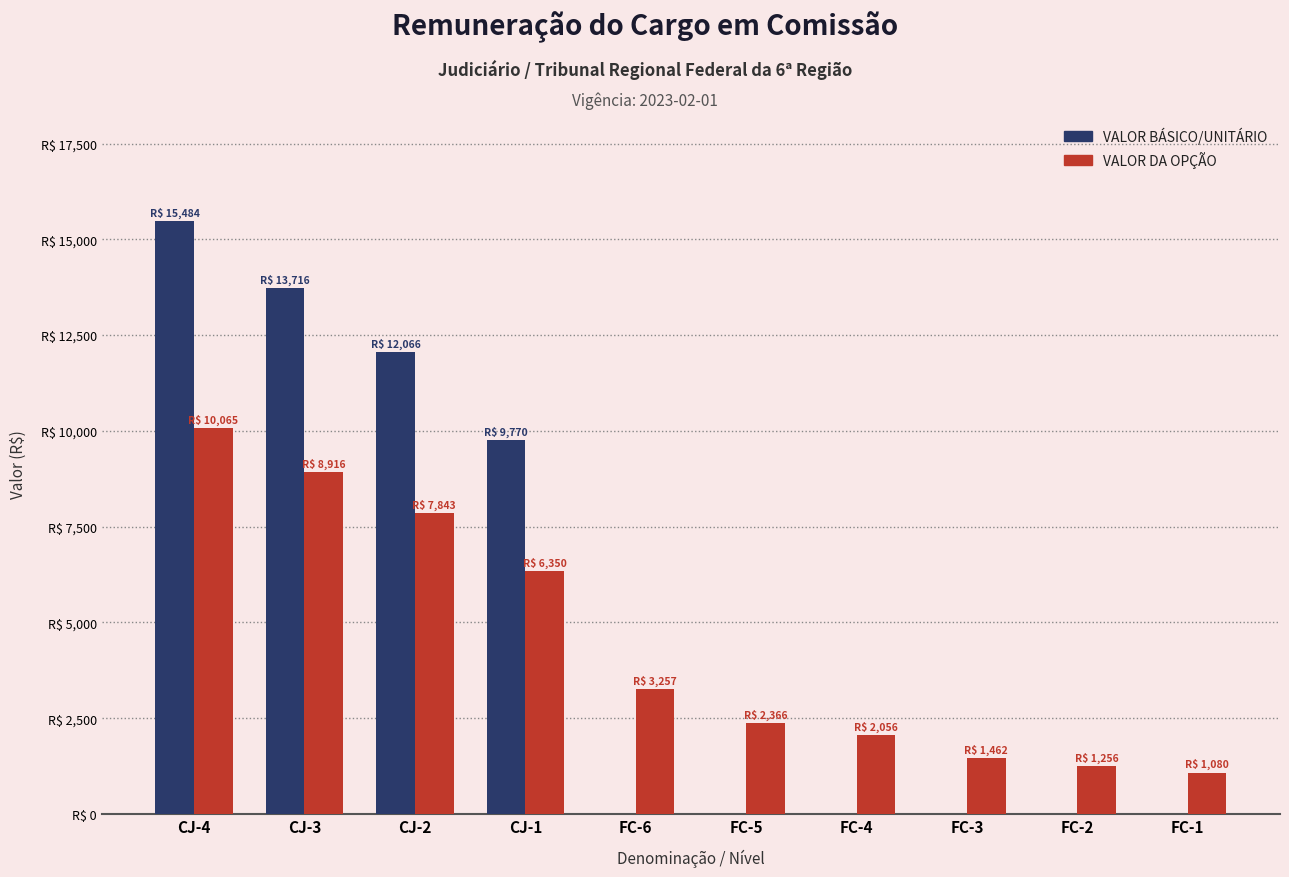

What is the label of the 1st bar from the right?

FC-1